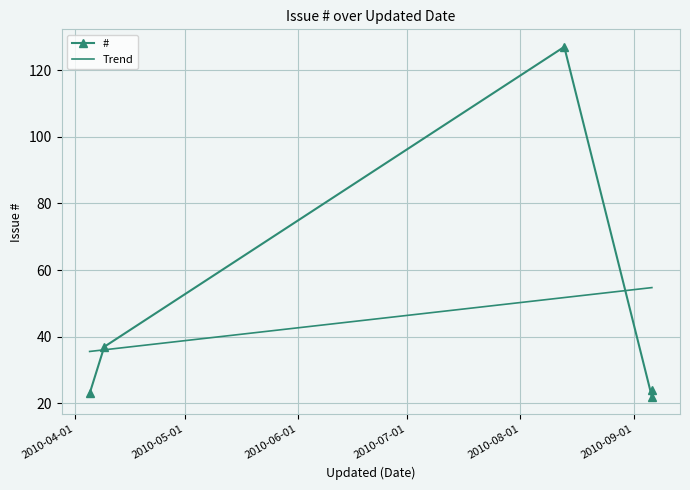

What is the minimum value for Trend?

35.6